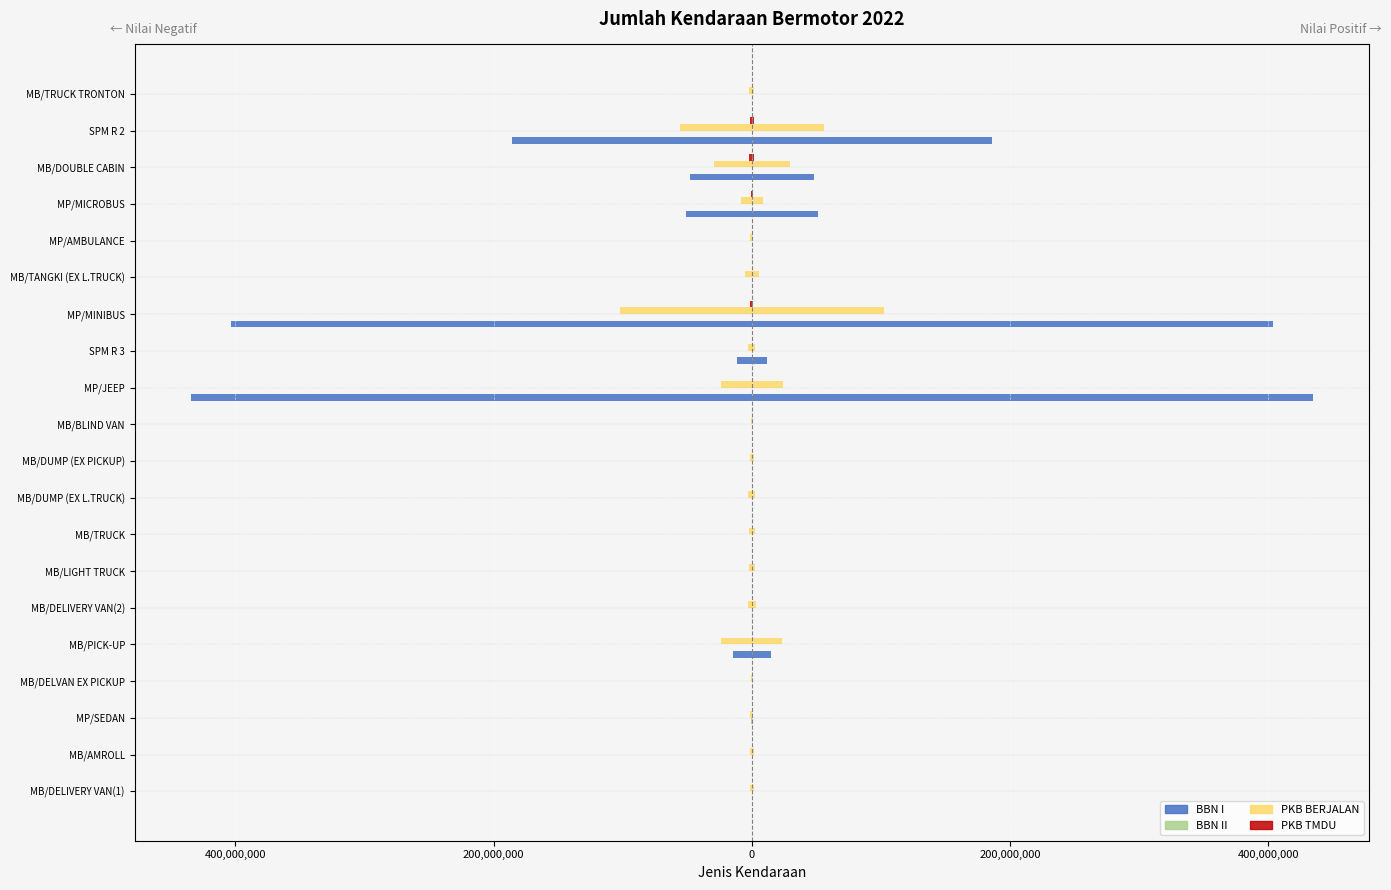

Read the PKB BERJALAN value at MB/DOUBLE CABIN.

-29643043